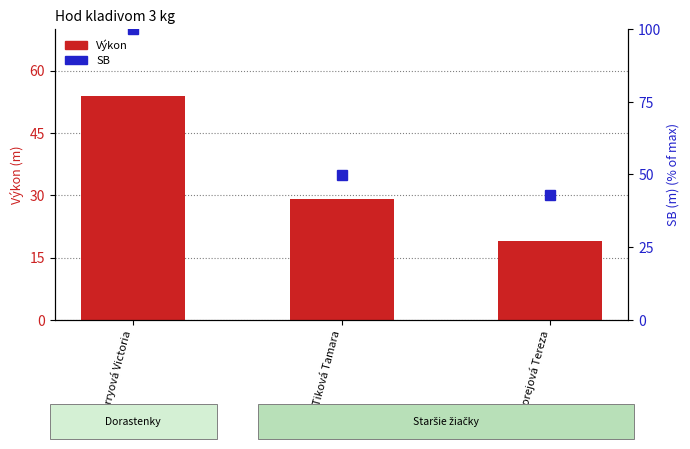

List the labels in order of SB value, smallest first.

Čorejová Tereza, Tiková Tamara, Perryová Victoria